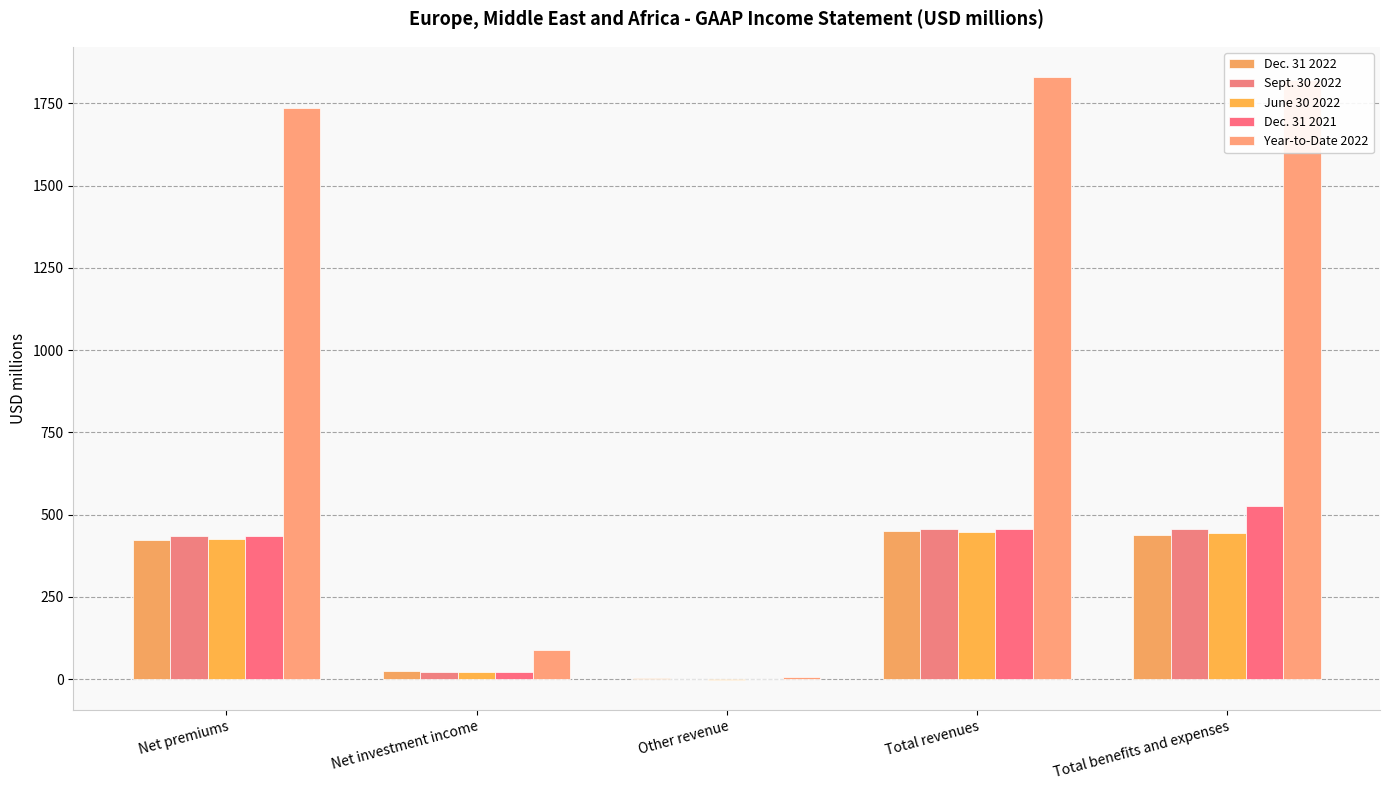

The Dec. 31 2021 series shows 135 at Total revenues. True or false?

False